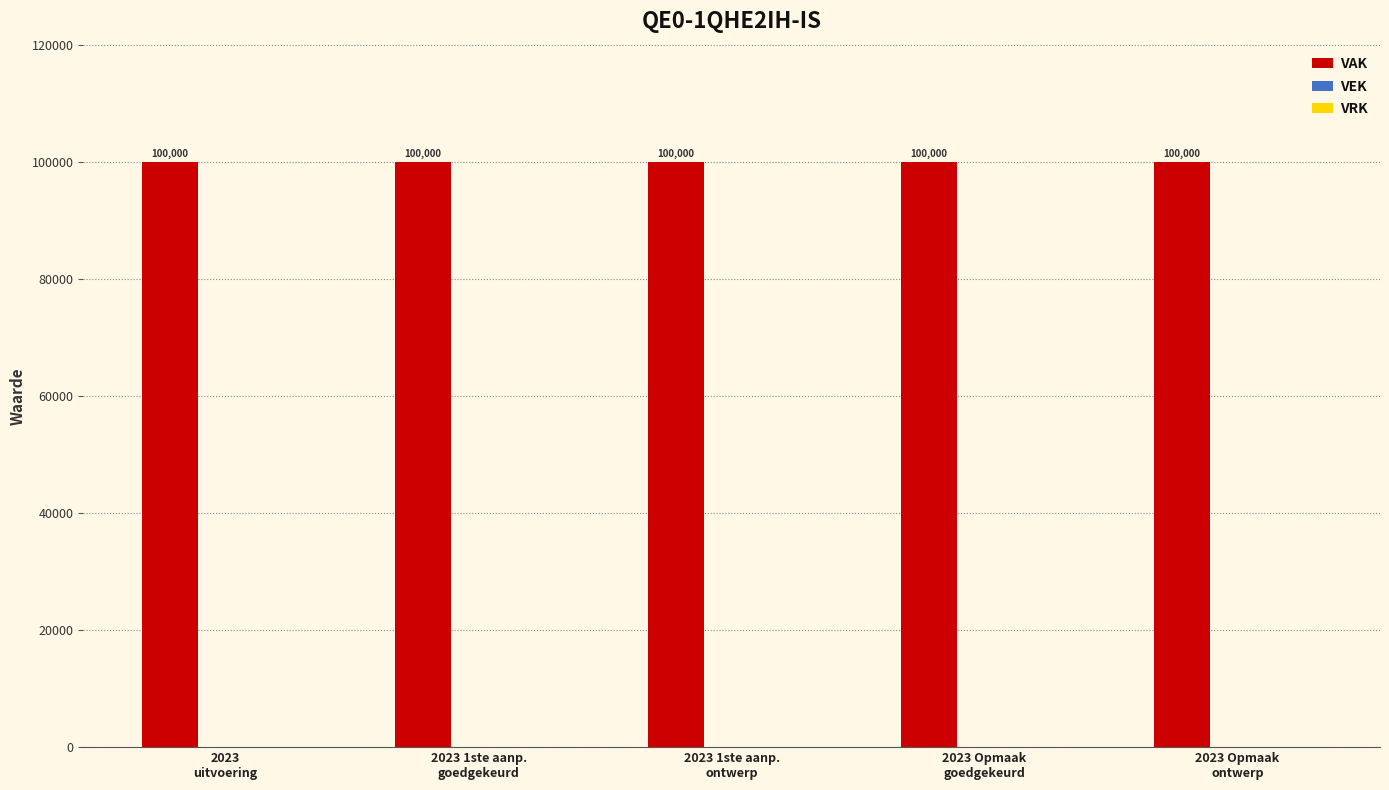

Which series has the widest spread of values?

VAK